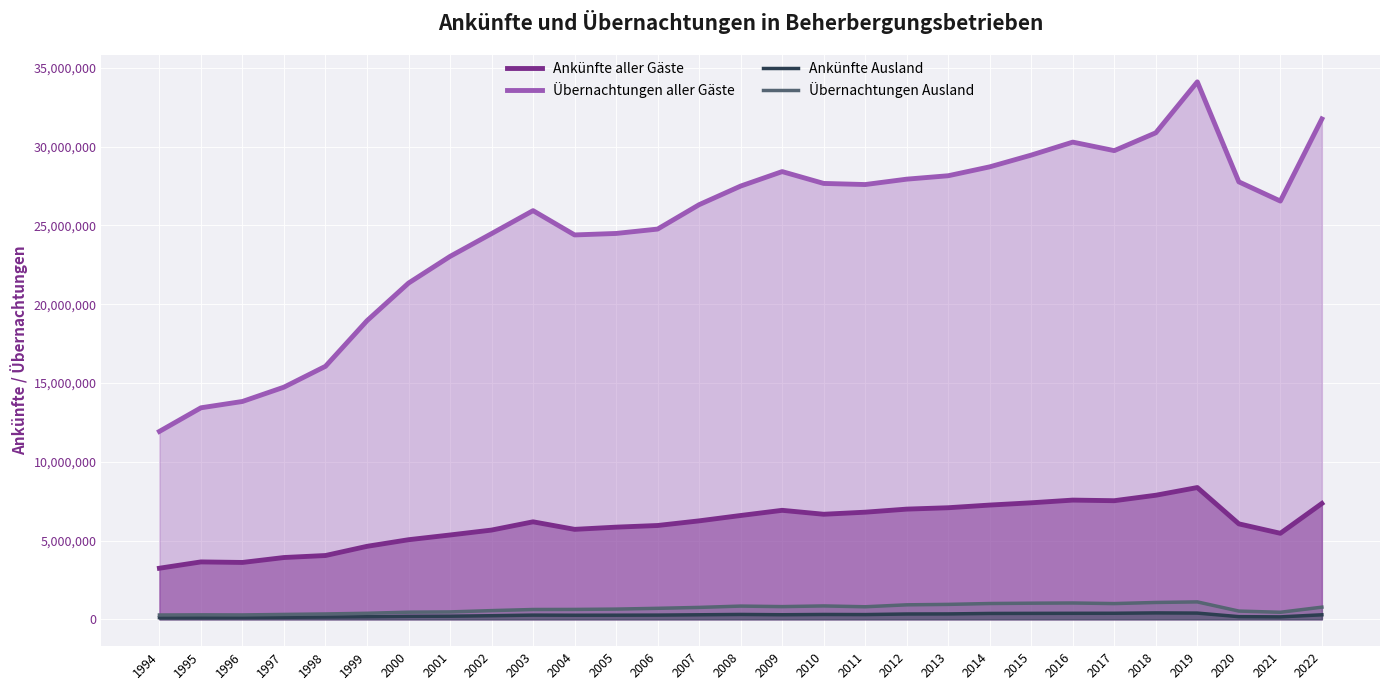

What is the total value across all series at 2017?

38659217